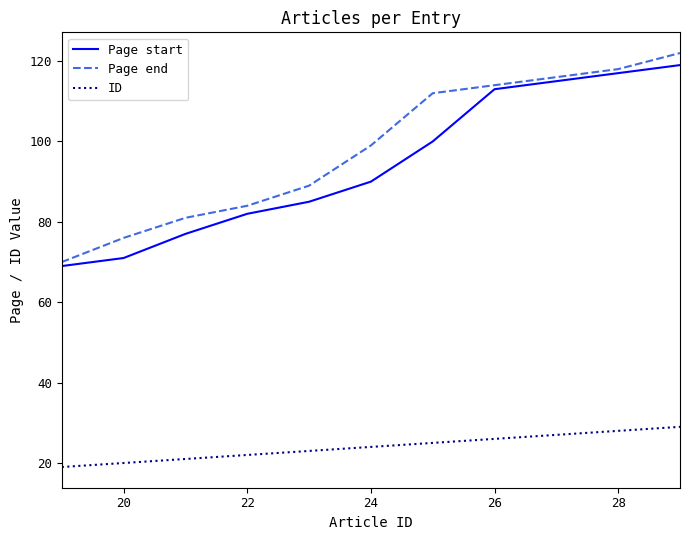

What is the highest value of the ID series?

29